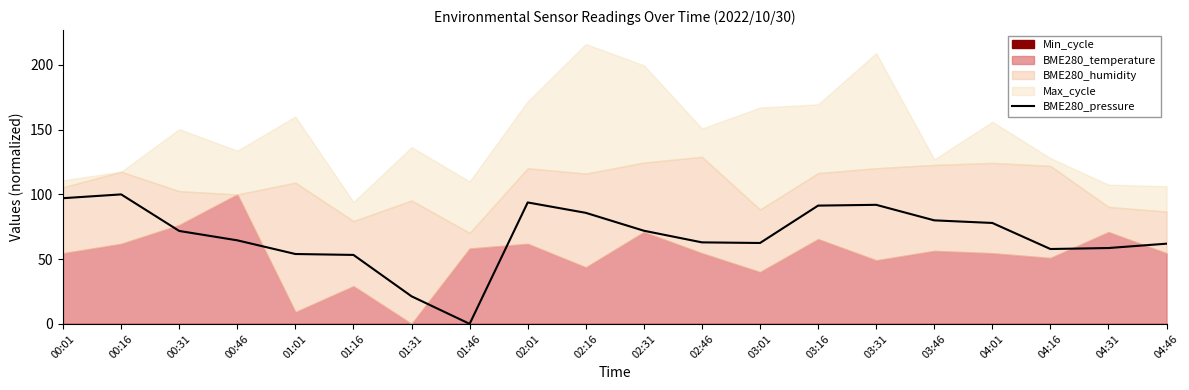

What is the change in value from 01:46 to 04:16?

+57.8